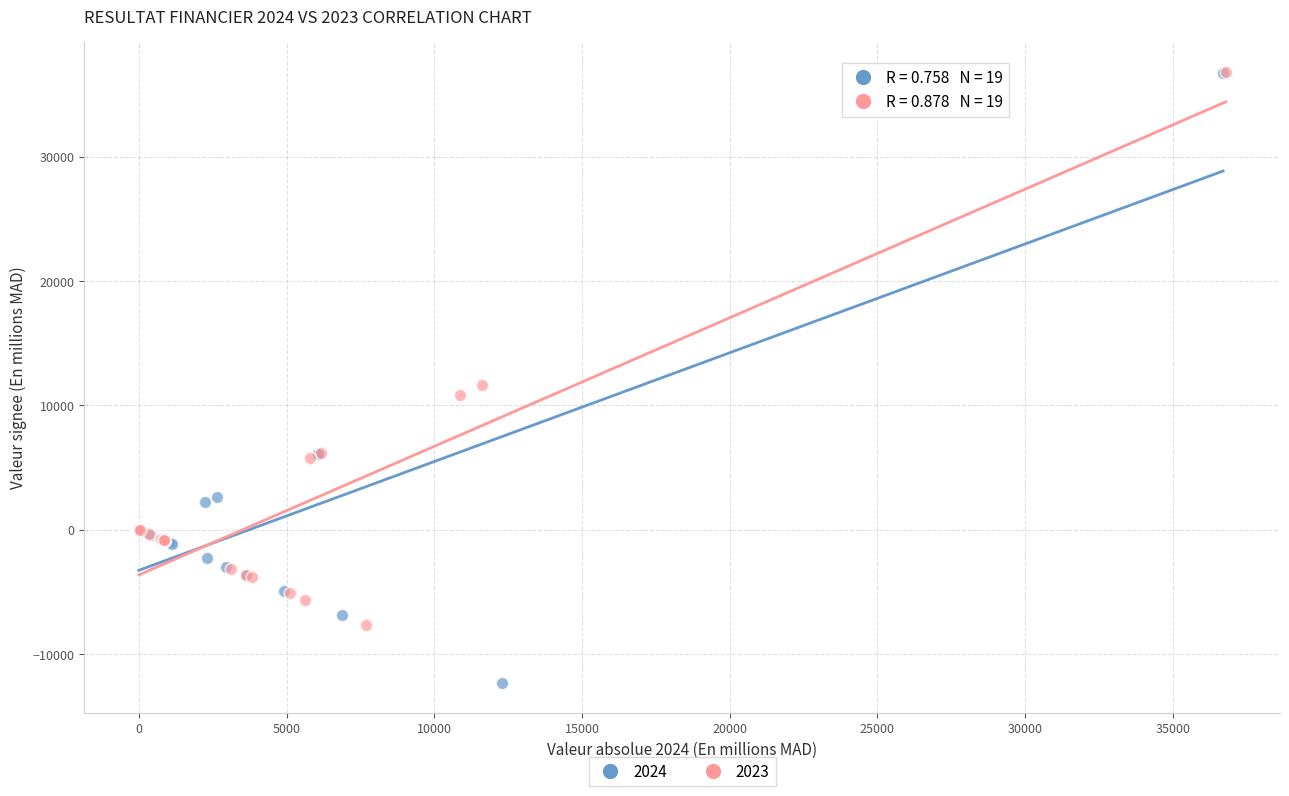

Which series reaches the minimum Y coordinate?

2024